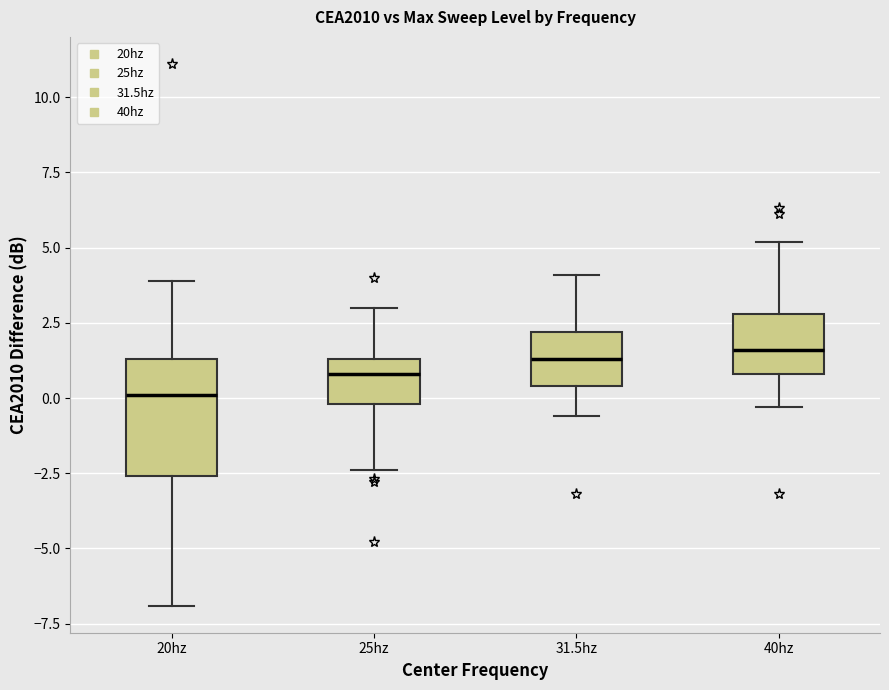

Where does the median line of the box for 20hz sit on the y-axis? The values are not printed on the chart, so give them approximately, as read against the axis.

0.0